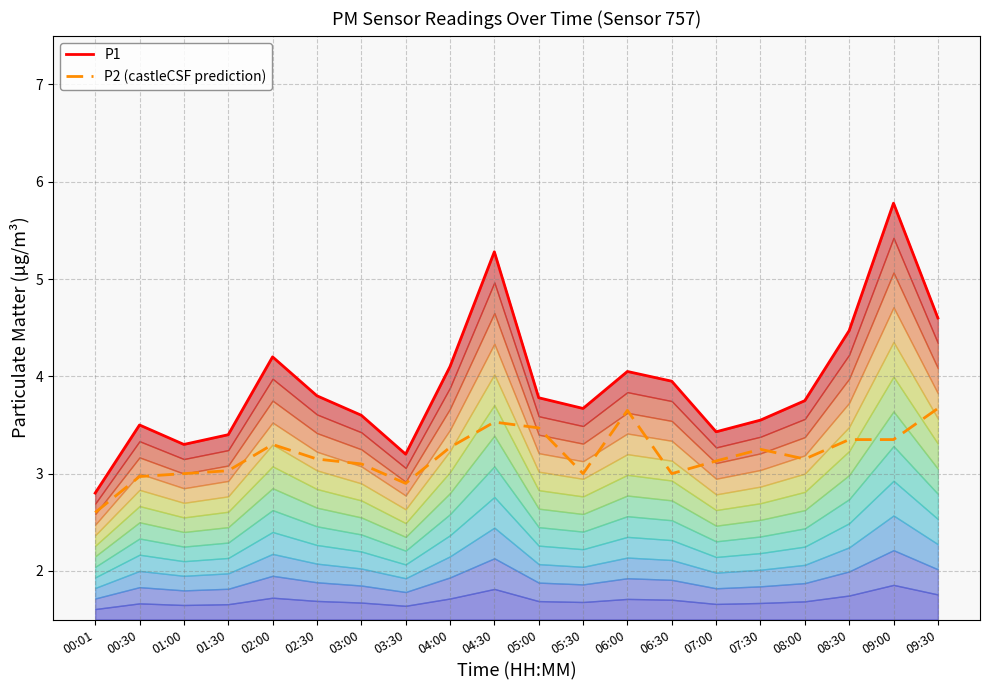

Reading left to right, list all the values displayed in this chart.

P1: 00:01=2.8	00:30=3.5	01:00=3.3	01:30=3.4	02:00=4.2	02:30=3.8	03:00=3.6	03:30=3.2	04:00=4.1	04:30=5.3	05:00=3.8	05:30=3.7	06:00=4.0	06:30=4.0	07:00=3.4	07:30=3.5	08:00=3.8	08:30=4.5	09:00=5.8	09:30=4.6
P2 (castleCSF prediction): 00:01=2.6	00:30=3.0	01:00=3.0	01:30=3.0	02:00=3.3	02:30=3.1	03:00=3.1	03:30=2.9	04:00=3.3	04:30=3.5	05:00=3.5	05:30=3.0	06:00=3.6	06:30=3.0	07:00=3.1	07:30=3.2	08:00=3.1	08:30=3.4	09:00=3.4	09:30=3.7